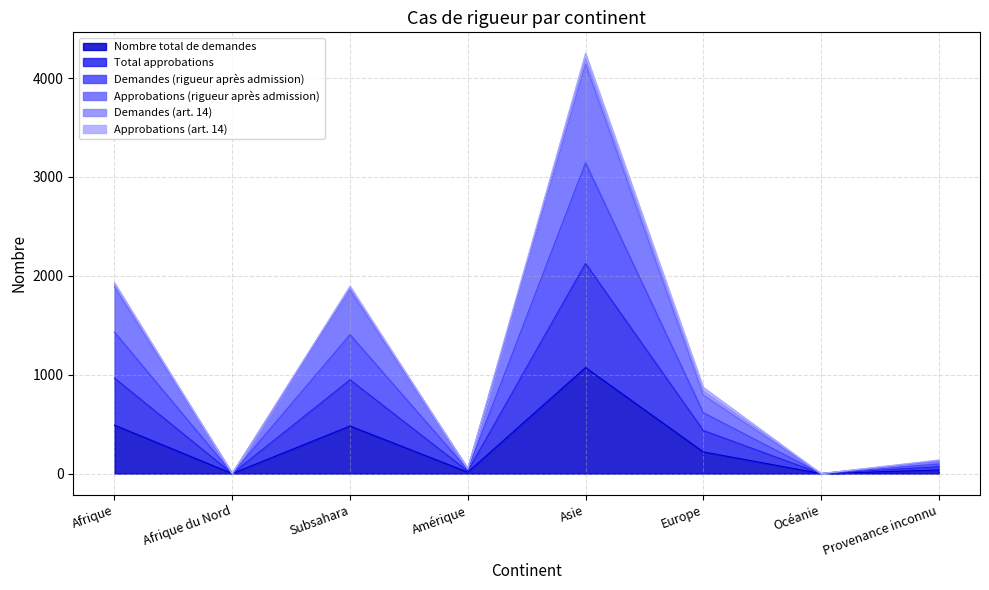

Between Subsahara and Asie, which series saw the biggest shift?

Demandes (rigueur après admission)